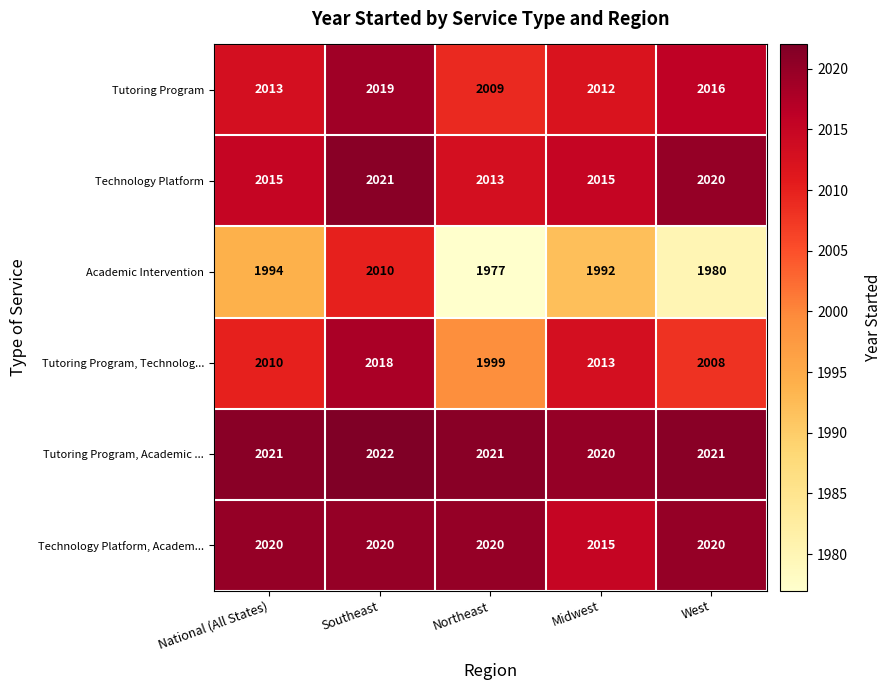

At how many categories does at least one series exceed 2017?

5